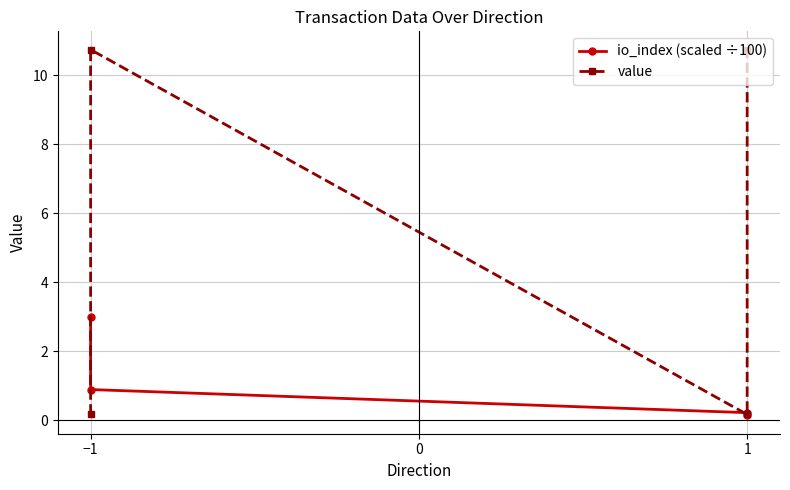

Rank the series at −1 from highest to lowest value.

value, io_index (scaled ÷100)